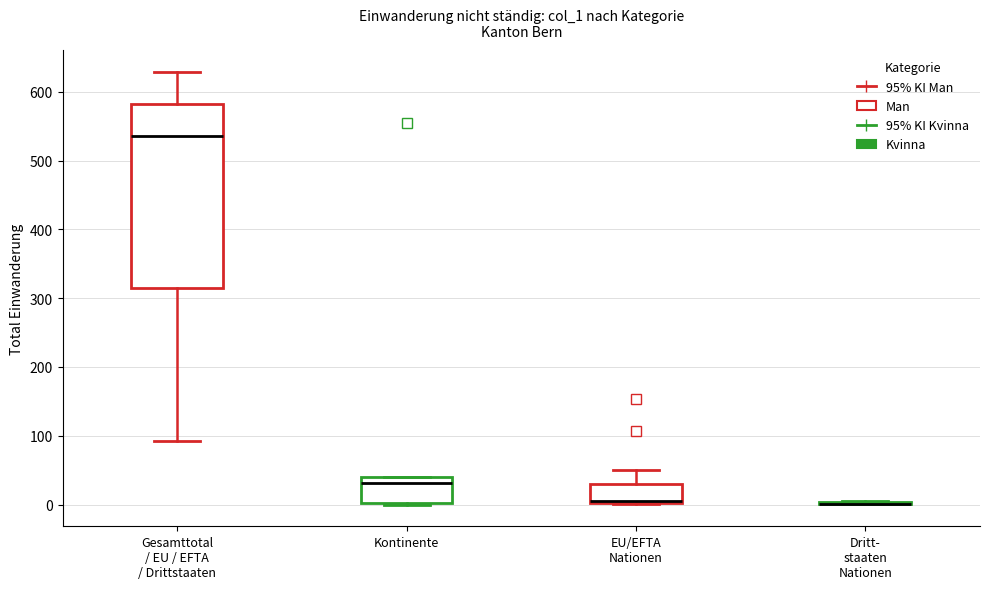

Comparing the boxes themselves (not the whiskers), which one is the tallest?

Gesamttotal / EU / EFTA / Drittstaaten